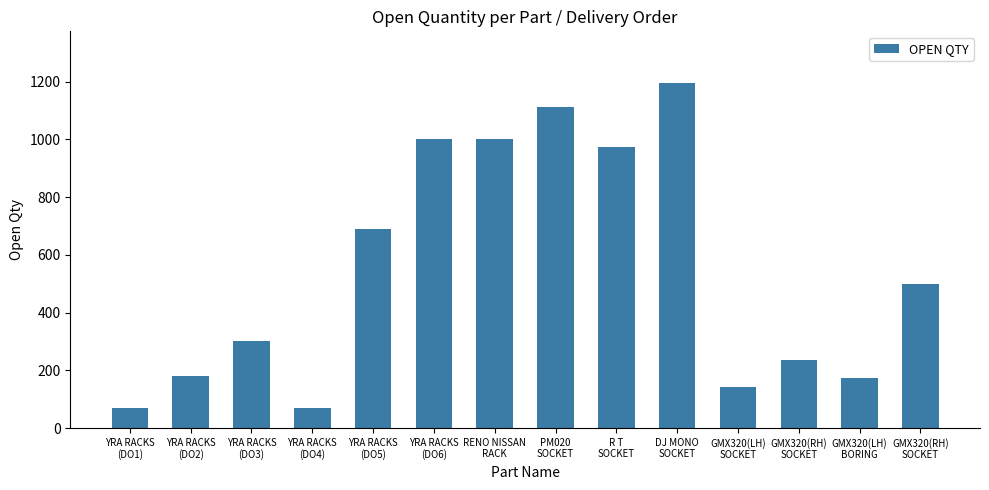

What is the difference between the values at PM020
SOCKET and YRA RACKS
(DO6)?

111